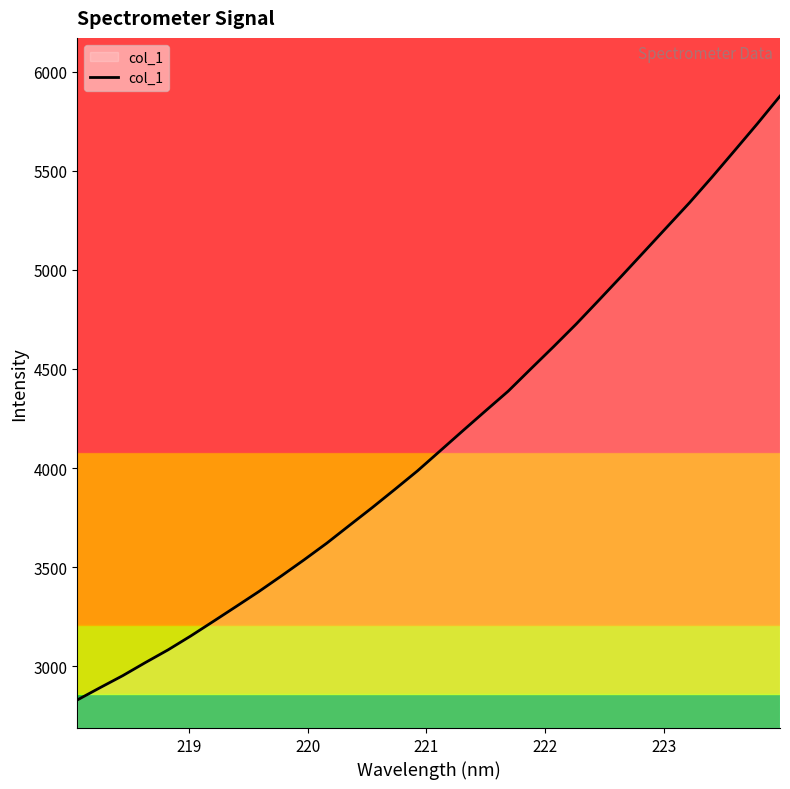

What is the smallest value displayed?

2829.7